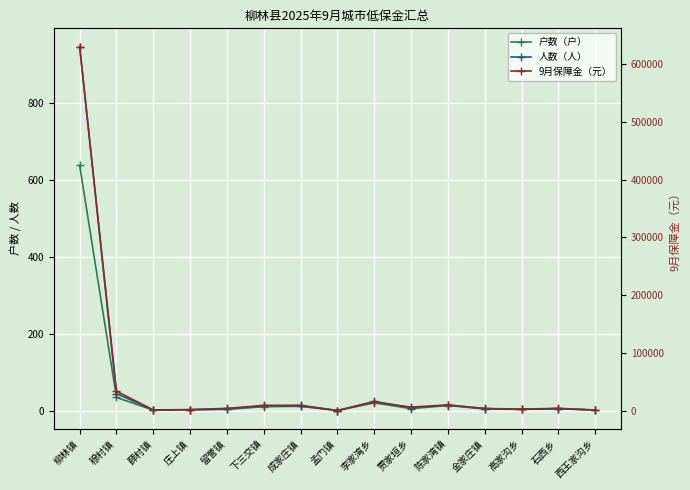

What is the label of the 3rd point from the right?

高家沟乡